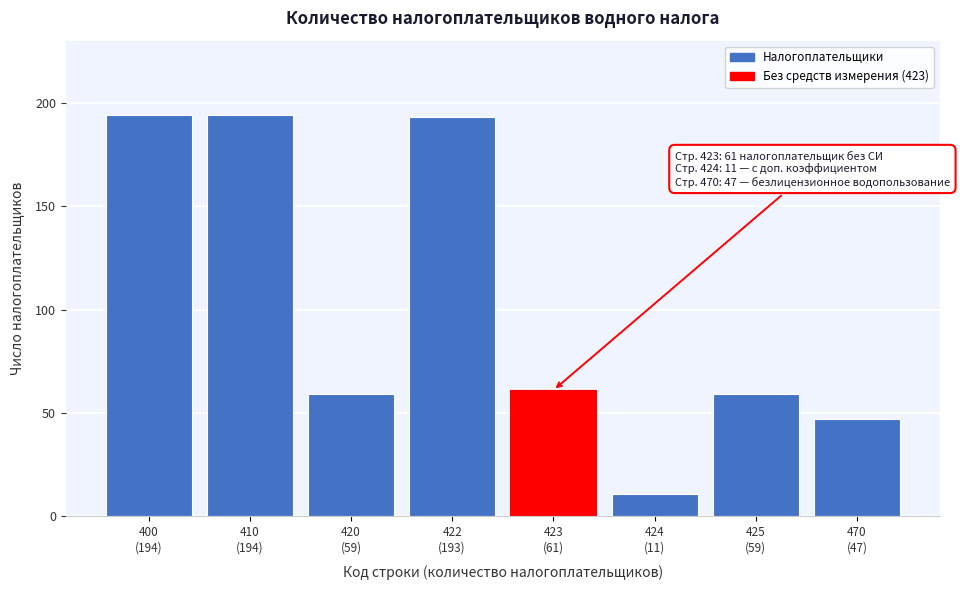

Reading right to left, transcribe all the data shown in this chart.

47	59	11	61	193	59	194	194